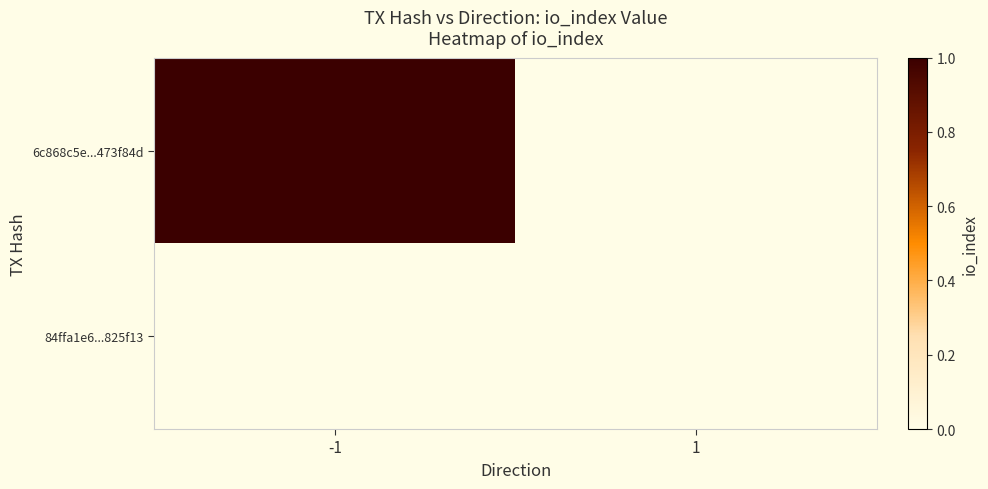

Which series has the largest range (max minus min)?

6c868c5e...473f84d